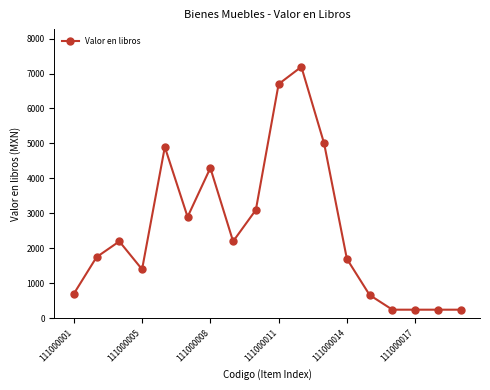

True or false: the data has more than 2 interior local peaks.

True